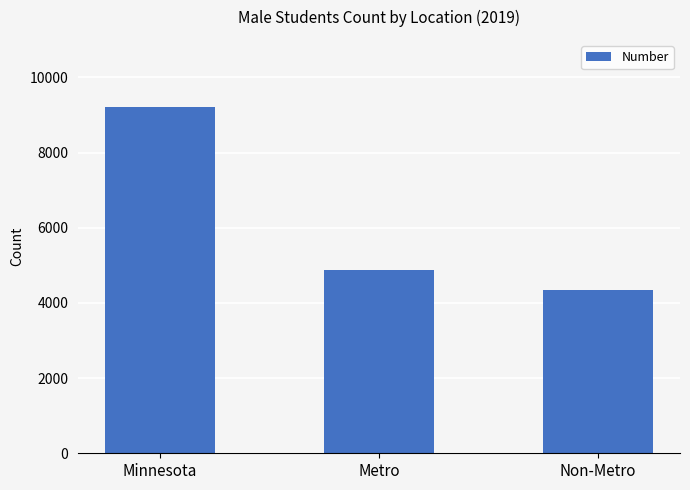

The chart shows a value of 6865 at Non-Metro. True or false?

False